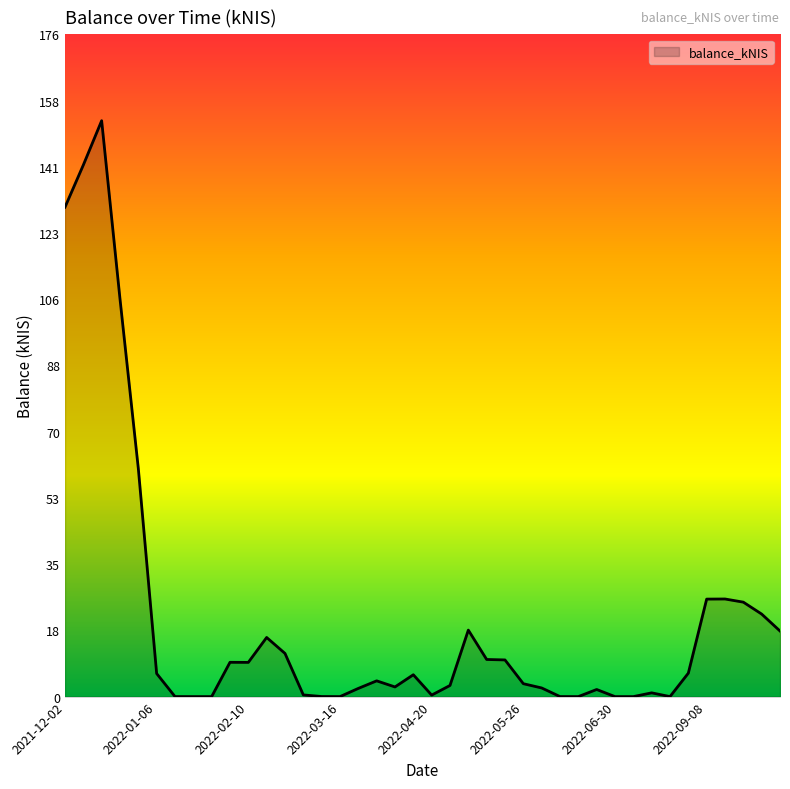

What is the greatest value displayed?

153.1